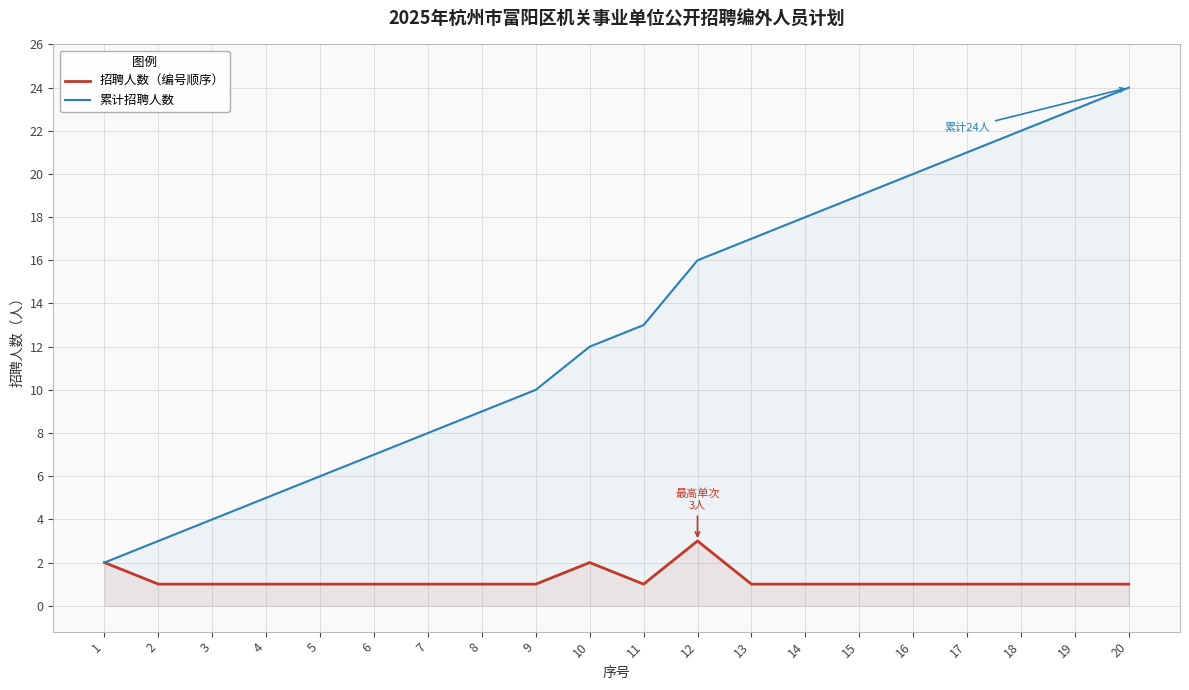

How many lines are shown in the chart?

2